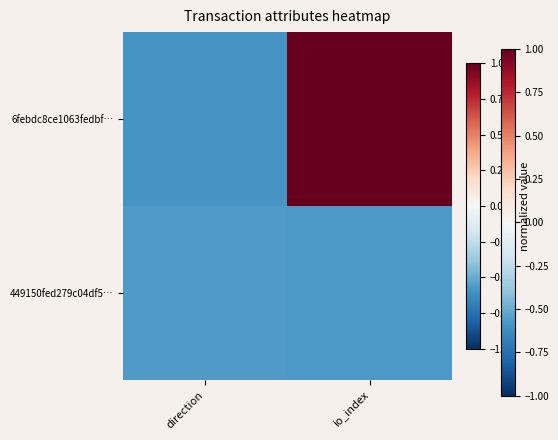

Rank the series by their maximum value, from highest to lowest.

6febdc8ce1063fedbf…, 449150fed279c04df5…